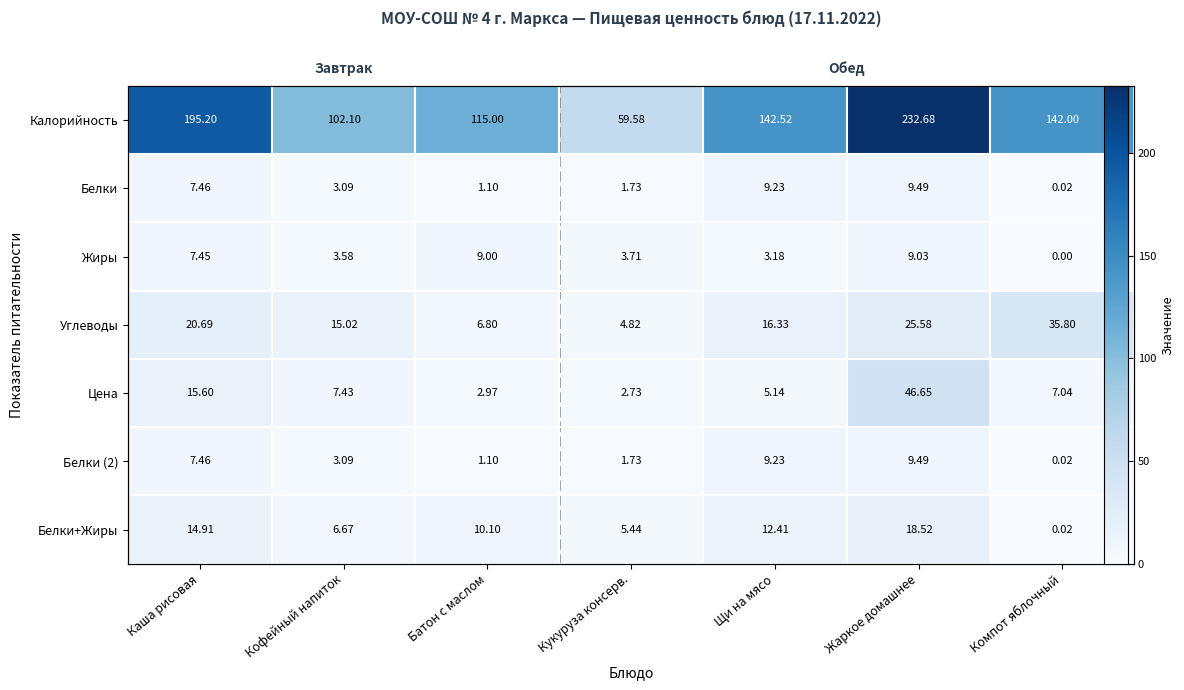

Count the number of data series in this chart.

7